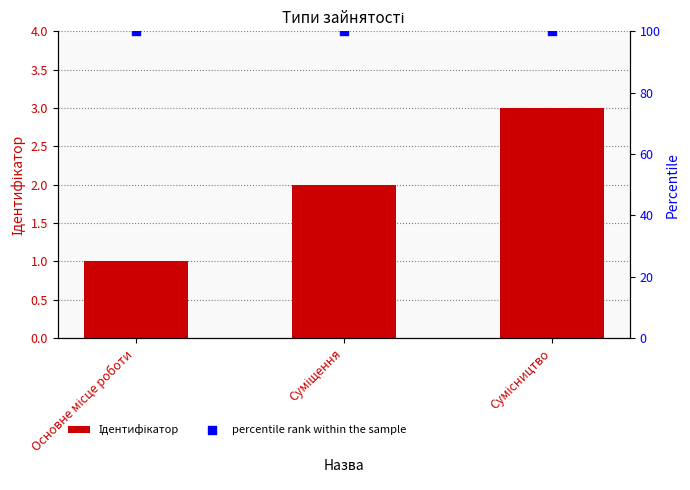

Which series contains the highest Y value?

percentile rank within the sample